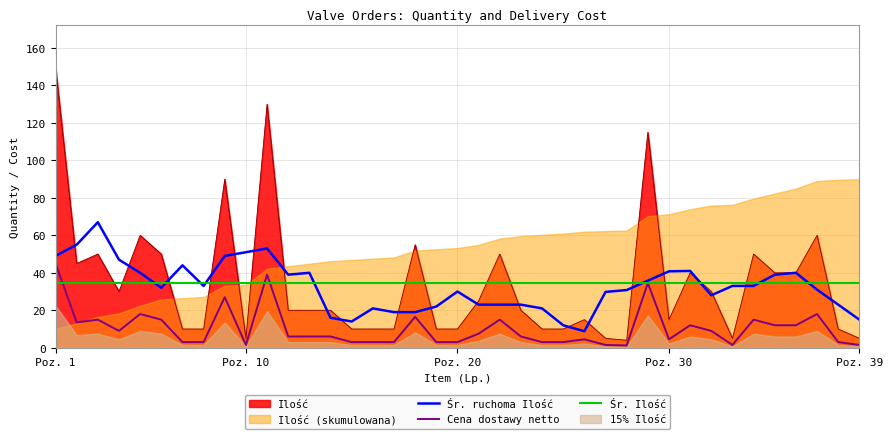

Which category has the highest value in the Ilość series?

Poz. 1